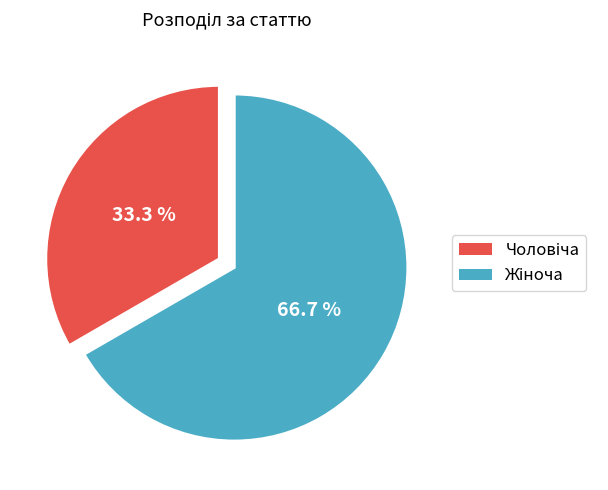

Is there any slice that represents more than half of the pie?

Yes